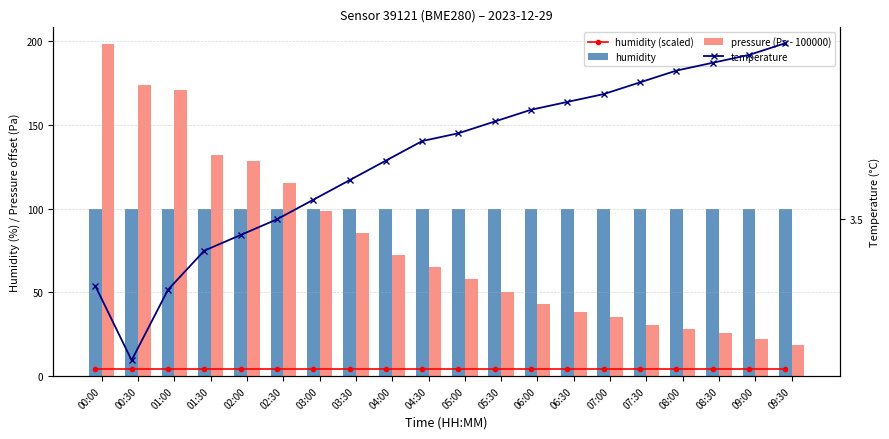

Which category has the highest value across all series?

00:00